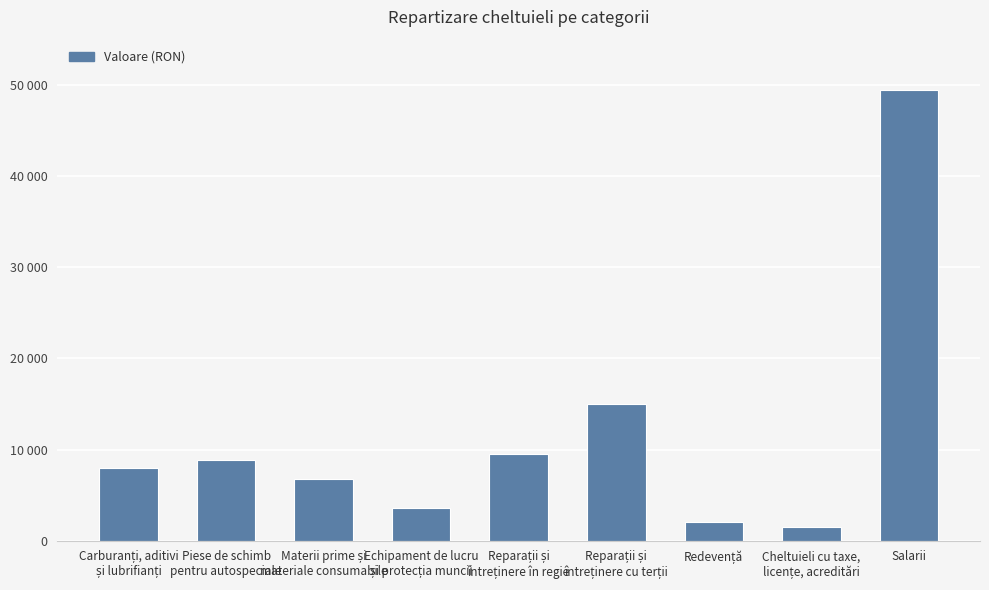

What is the ratio of the value at Salarii to the value at Cheltuieli cu taxe,
licențe, acreditări?

33.0